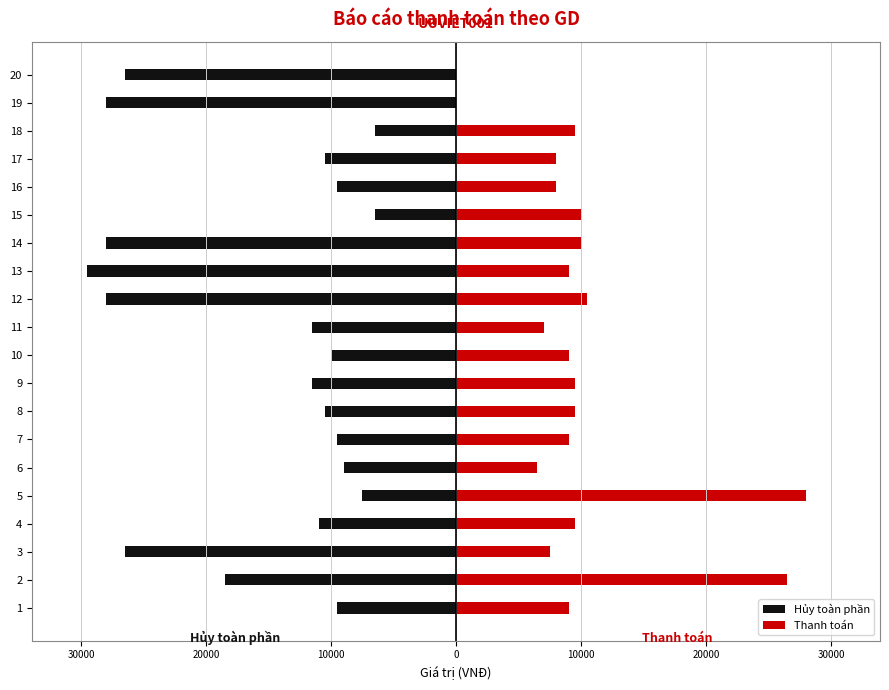

What are all the series names shown in the legend?

Hủy toàn phần, Thanh toán